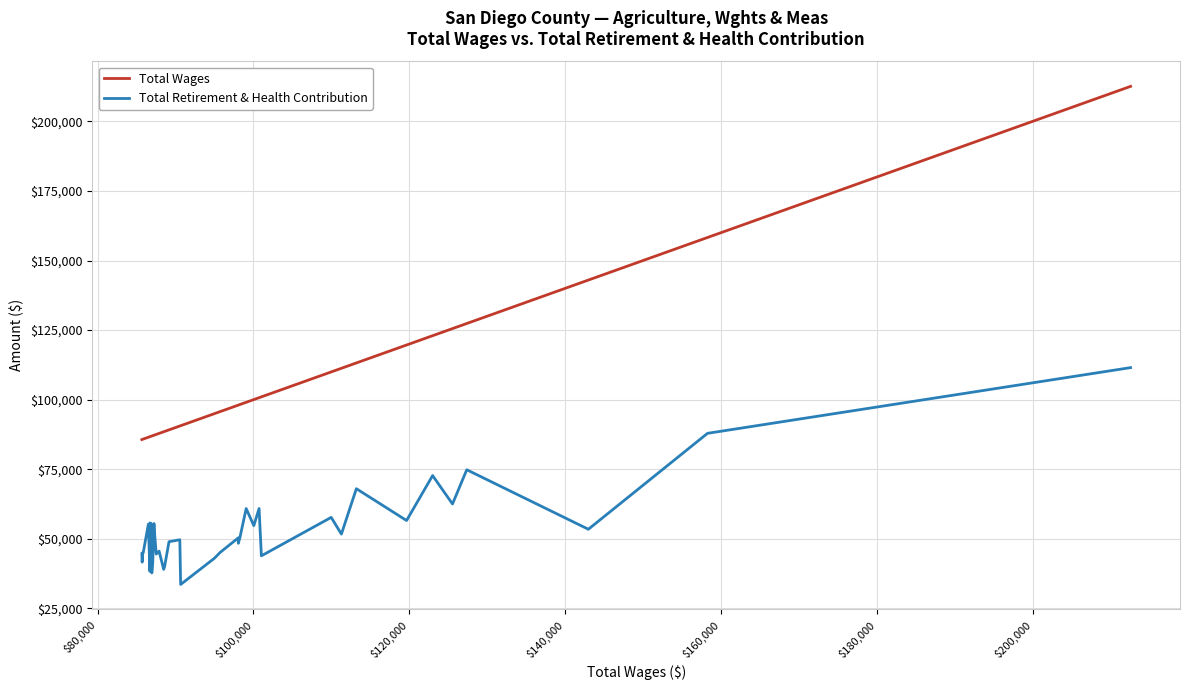

At how many categories does at least one series exceed 180671?

1